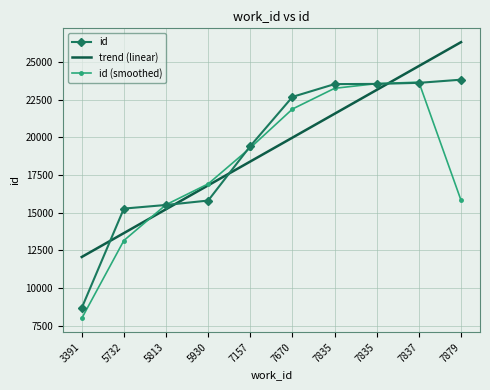

Is it true that trend (linear) equals 19988.8 at 7670?

True